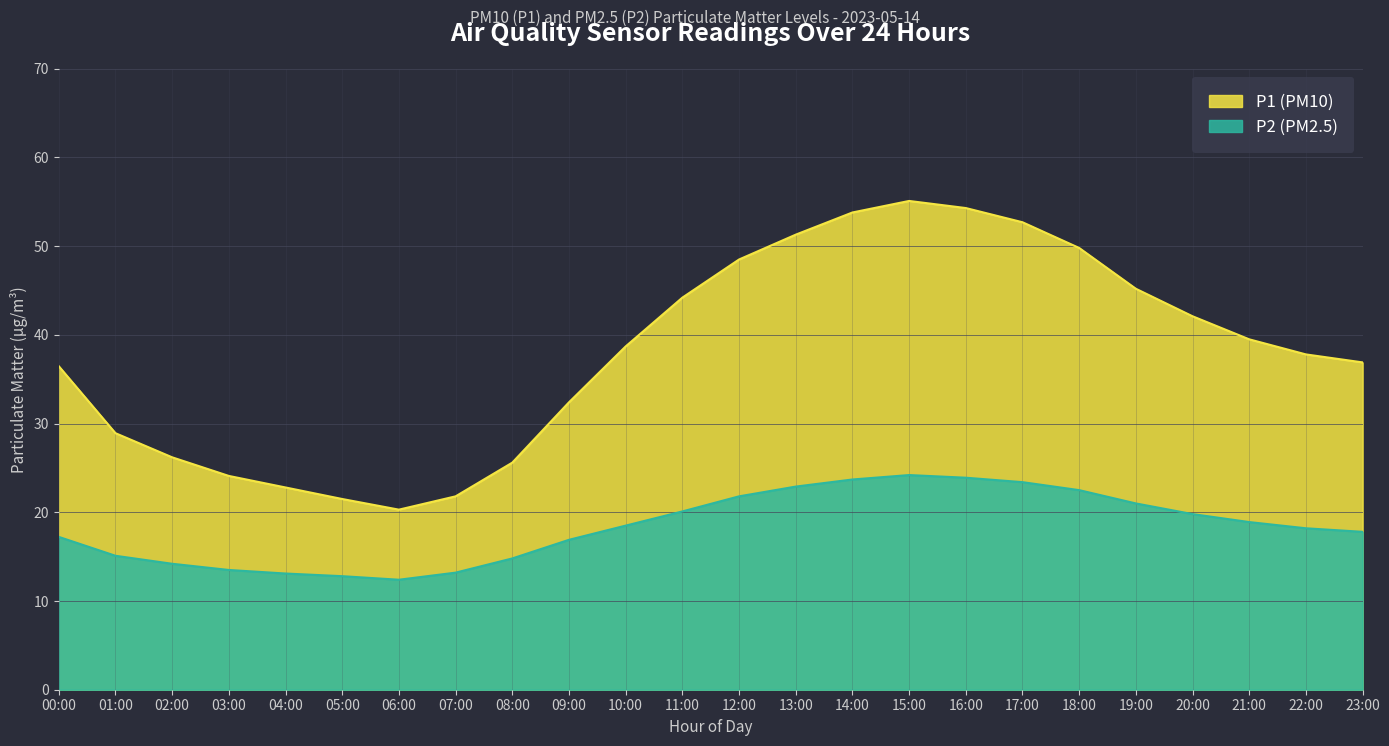

True or false: P2 has more than 0 points higher than both neighbors.

True